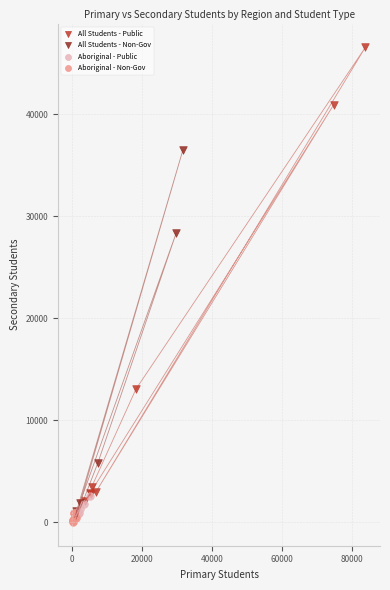

Which series has the largest Y range (max minus min)?

All Students - Public